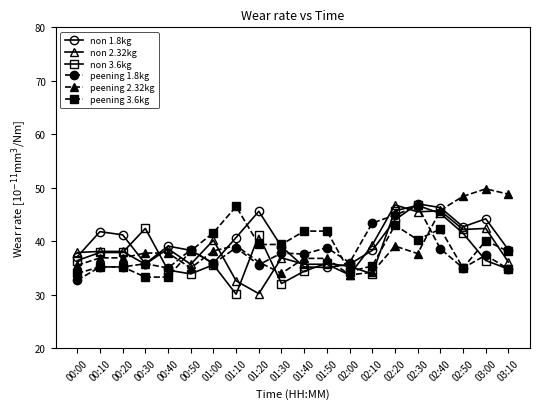

What is the difference between the highest and lowest values at 03:10?

14.0